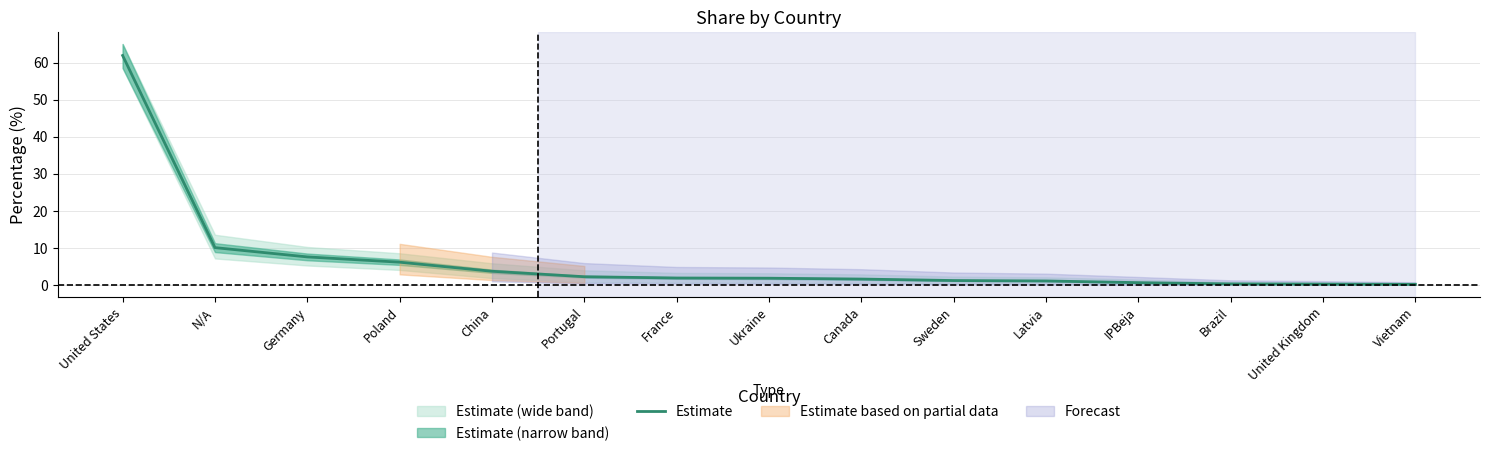

Which category has the lowest value across all series?

Vietnam